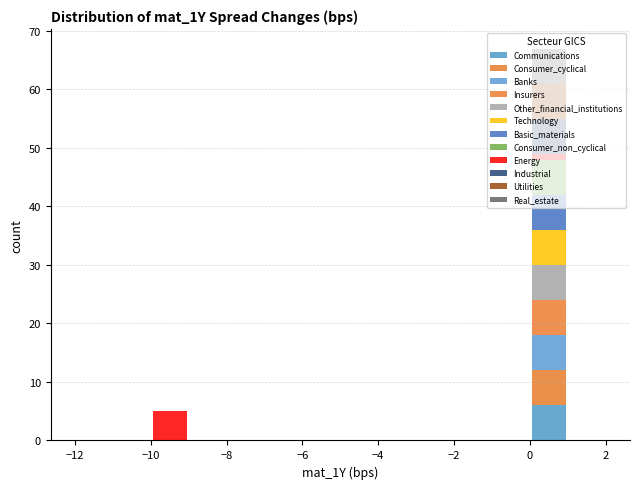

Reading left to right, list every stacked bar in this chart as the range it spans on the x-axis followed by its total height. The values are not printed on the chart, so give them approximately, as read against the axis.

-12 to -11: 0
-11 to -10: 0
-10 to -9: 5
-9 to -8: 0
-8 to -7: 0
-7 to -6: 0
-6 to -5: 0
-5 to -4: 0
-4 to -3: 0
-3 to -2: 0
-2 to -1: 0
-1 to 0: 0
0 to 1: 67
1 to 2: 0